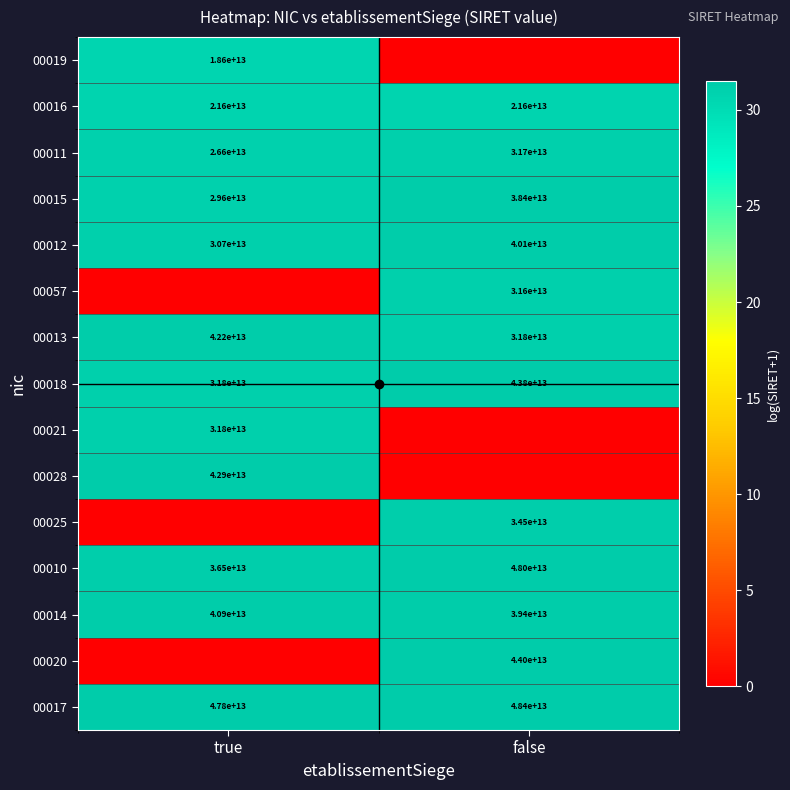

At which label is 00018 closest to 37800000000000?

true